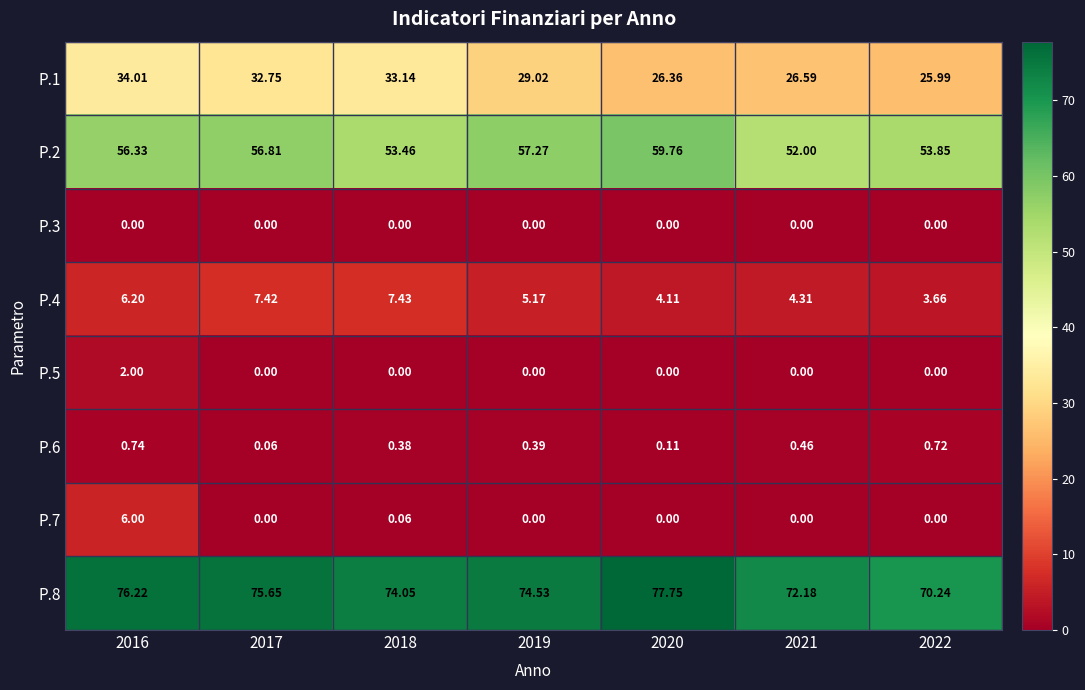

Is the value of P.5 at 2022 greater than the value of P.1 at 2020?

No